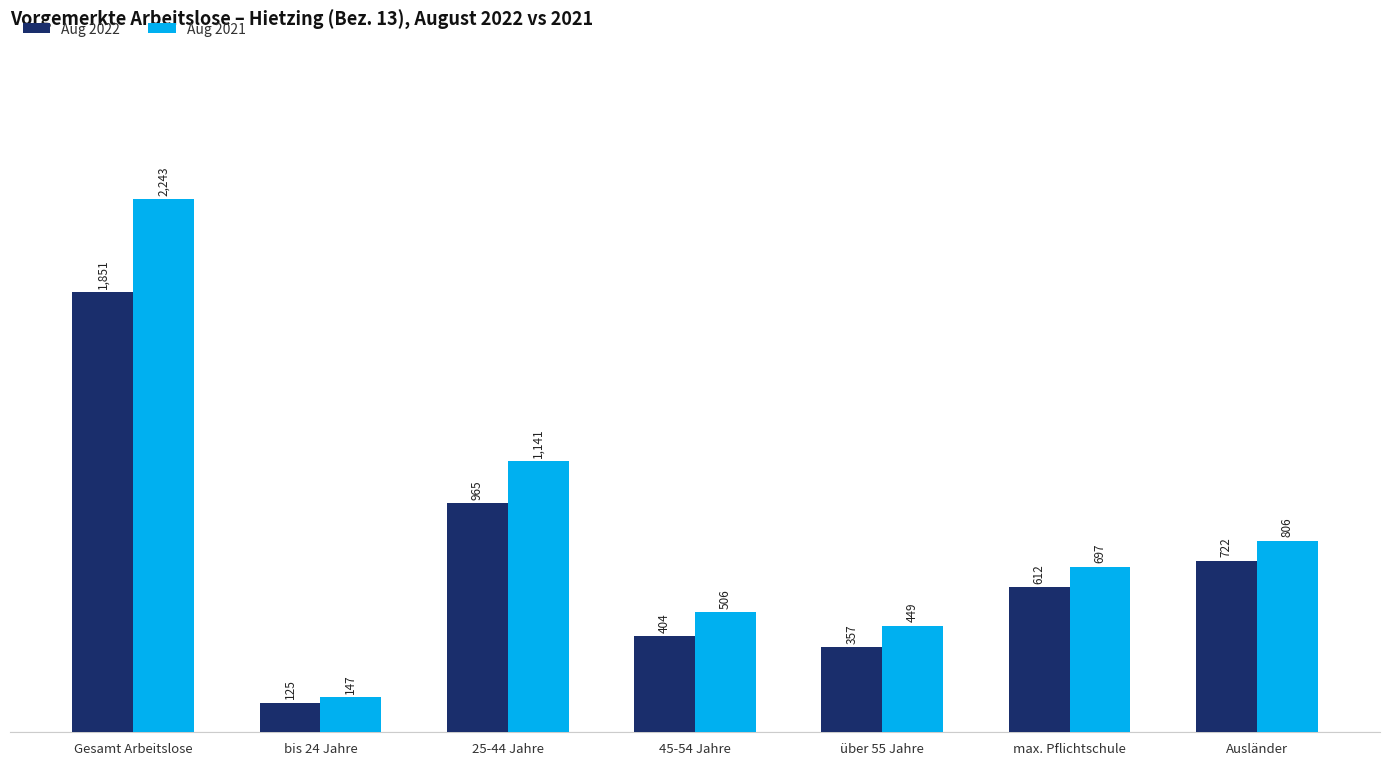

What are all the series names shown in the legend?

Aug 2022, Aug 2021